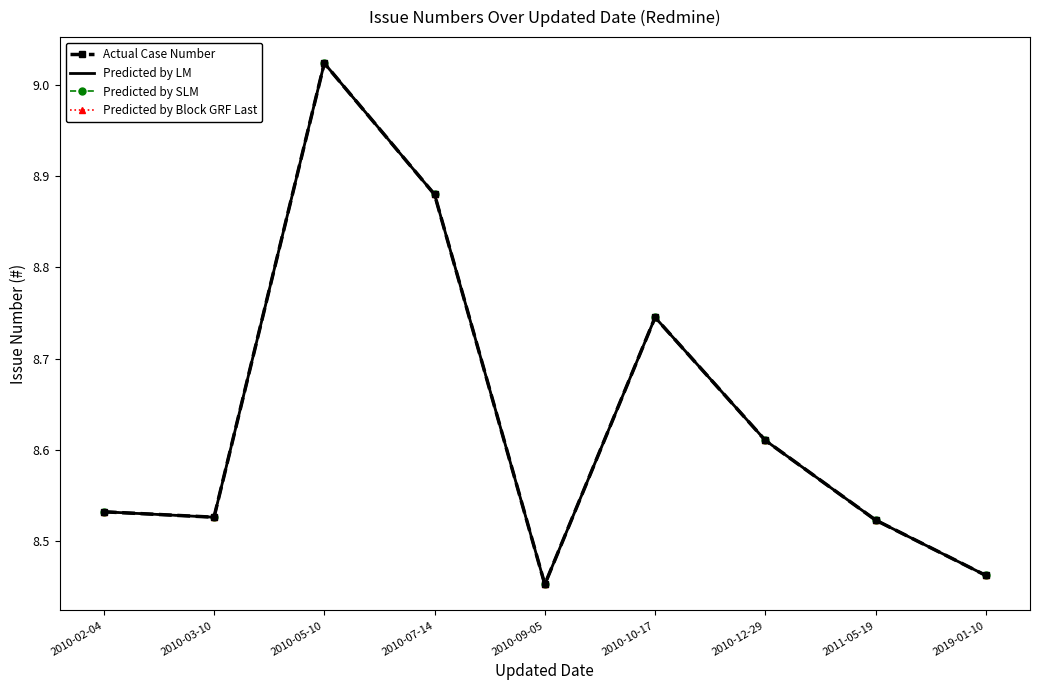

How many interior local valleys does the Predicted by SLM series have?

2